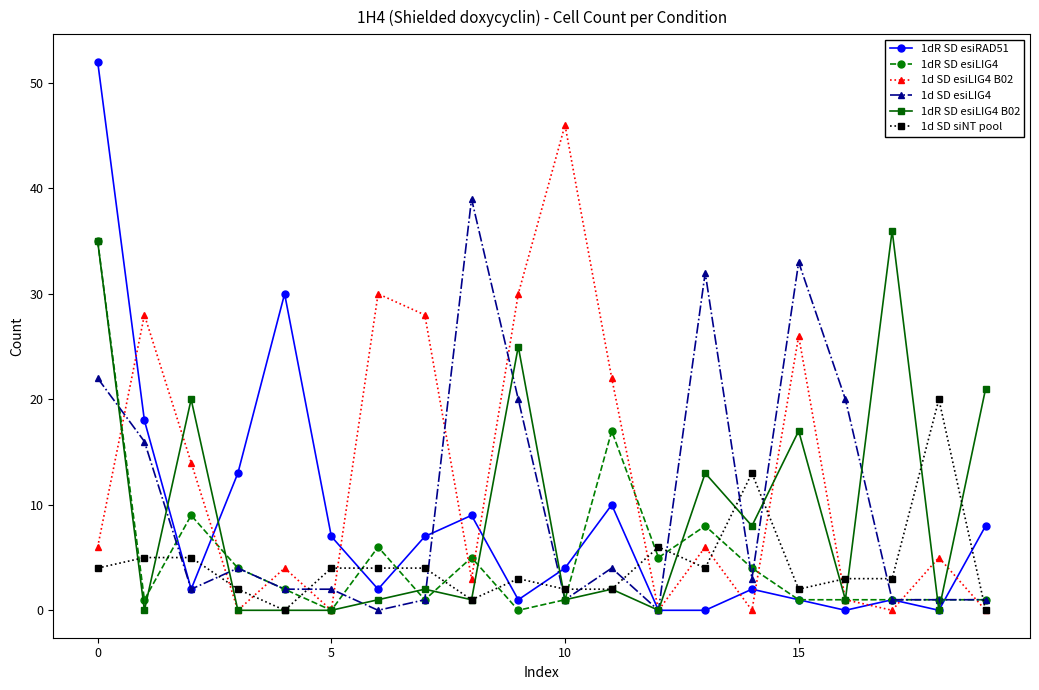

How many lines are shown in the chart?

6